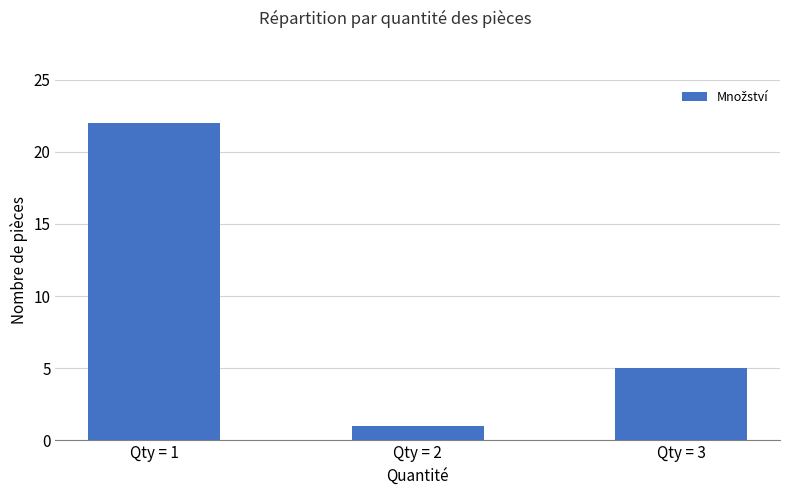

At which category does the chart reach its peak across all series?

Qty = 1